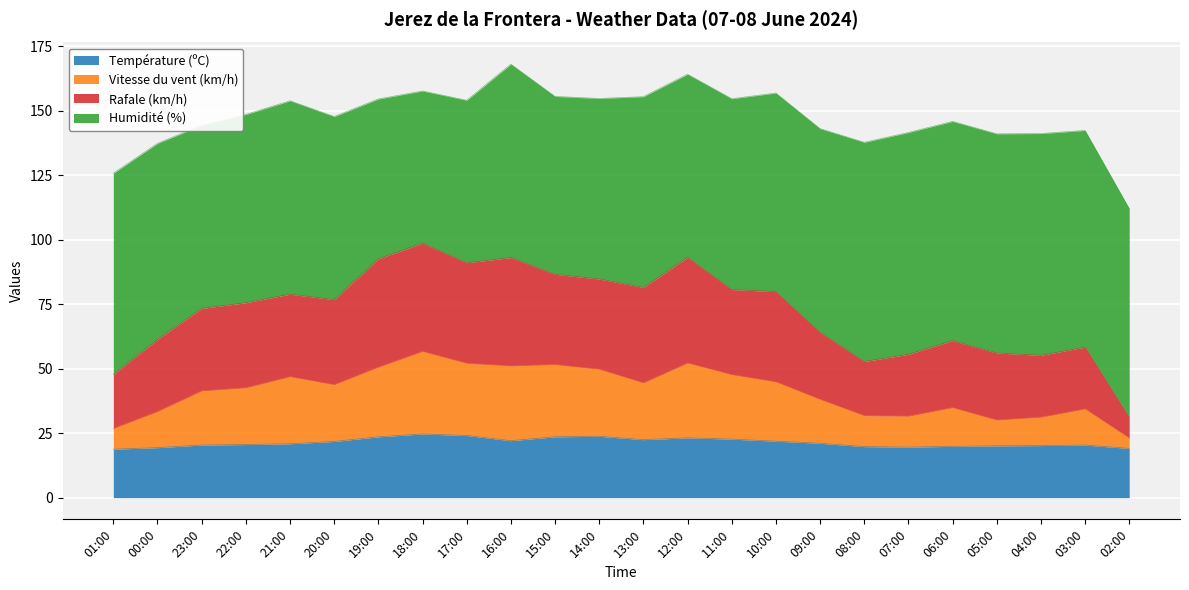

True or false: Température (ºC) has a value of 19.1 at 02:00.

True